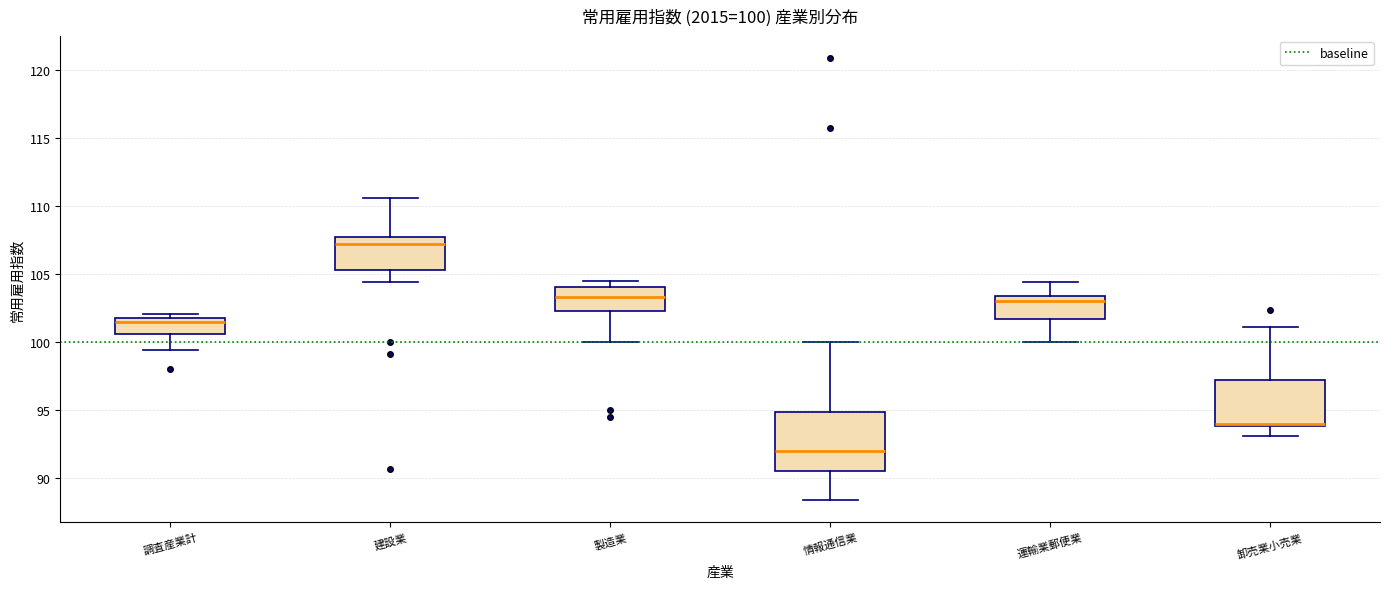

Which box's median line is the highest?

建設業